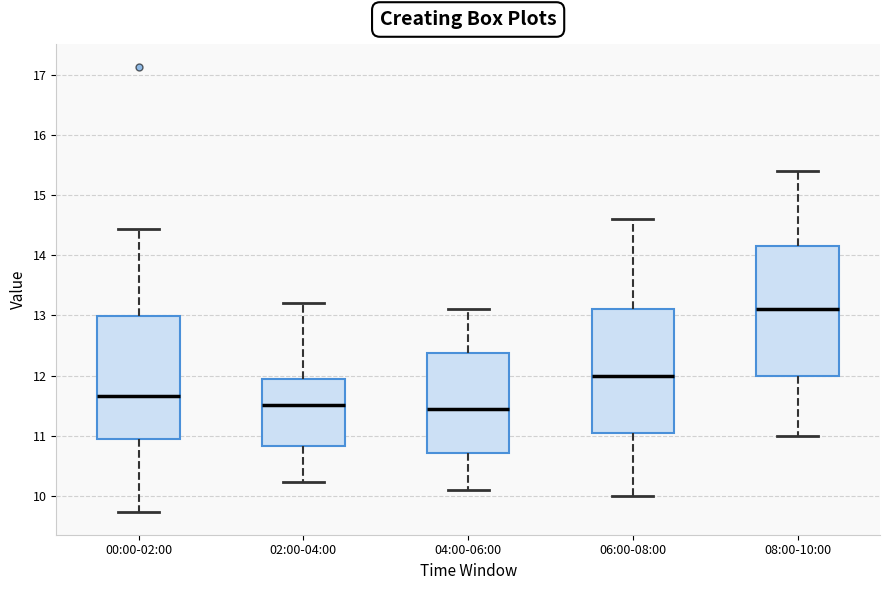

Where does the median line of the box for 02:00-04:00 sit on the y-axis? The values are not printed on the chart, so give them approximately, as read against the axis.

11.5